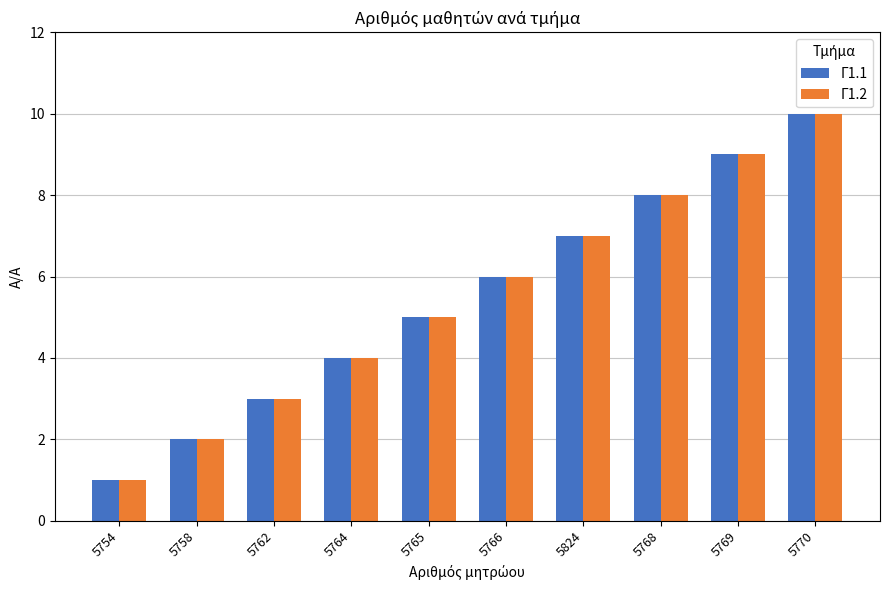

The Γ1.2 series shows 4 at 5764. True or false?

True